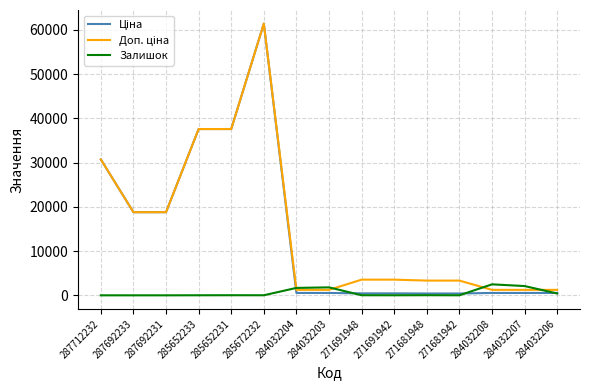

Which category has the highest value across all series?

285672232